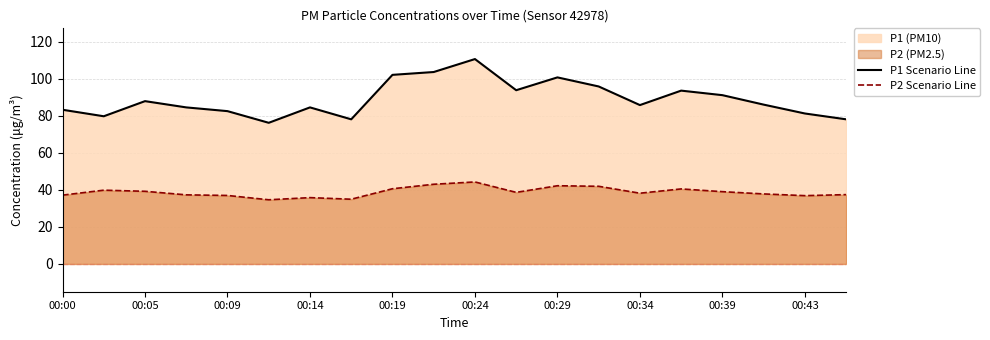

Does the chart display data point markers on the line(s)?

No